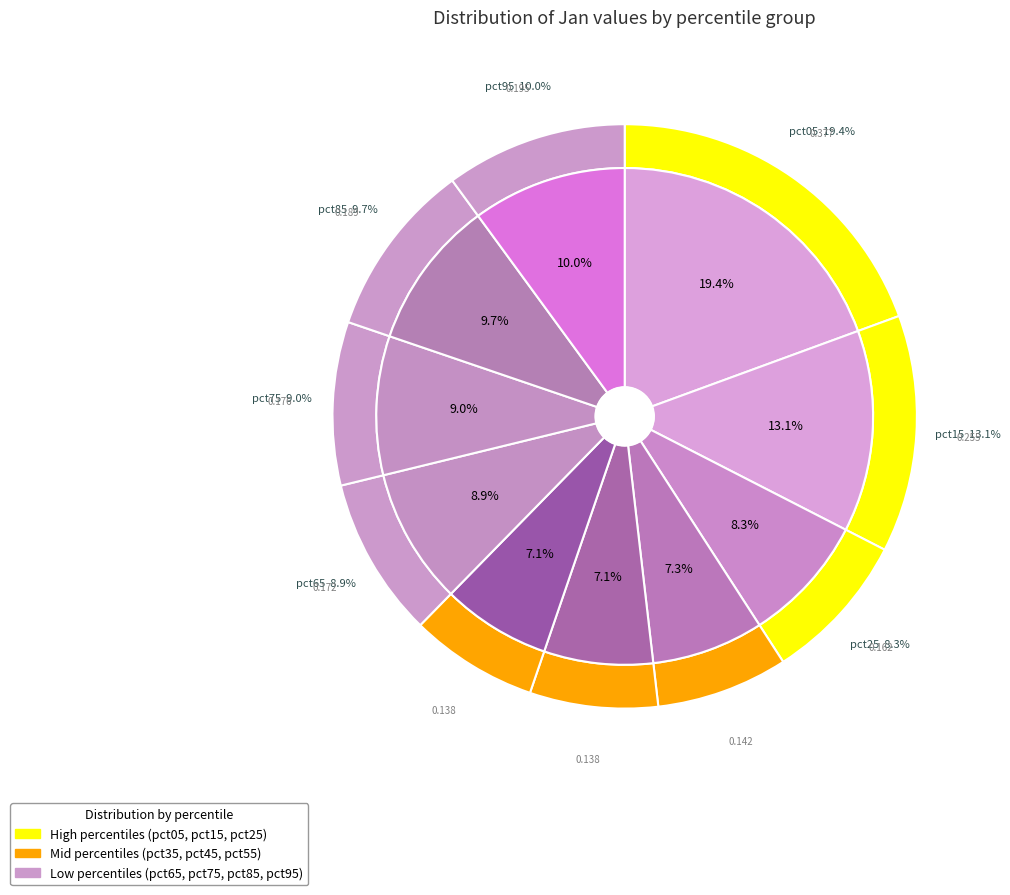

Rank the categories by value from lowest to highest.

pct55, pct45, pct35, pct25, pct65, pct75, pct85, pct95, pct15, pct05